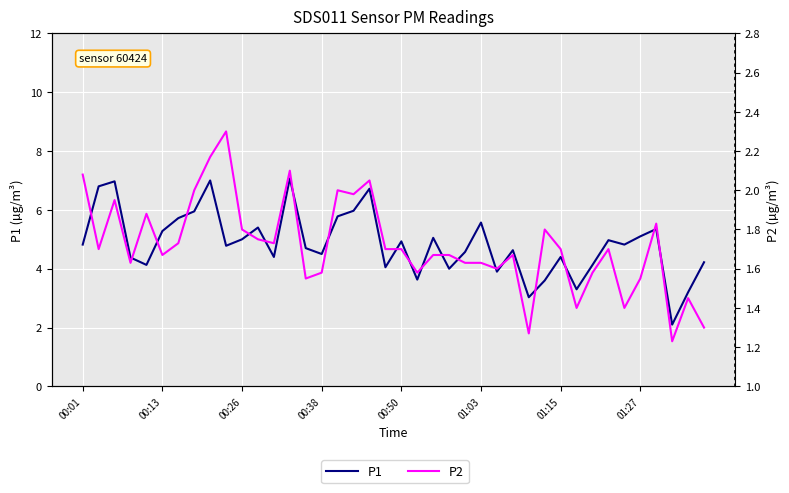

What is the difference between the highest and lowest values at 00:50?

3.2